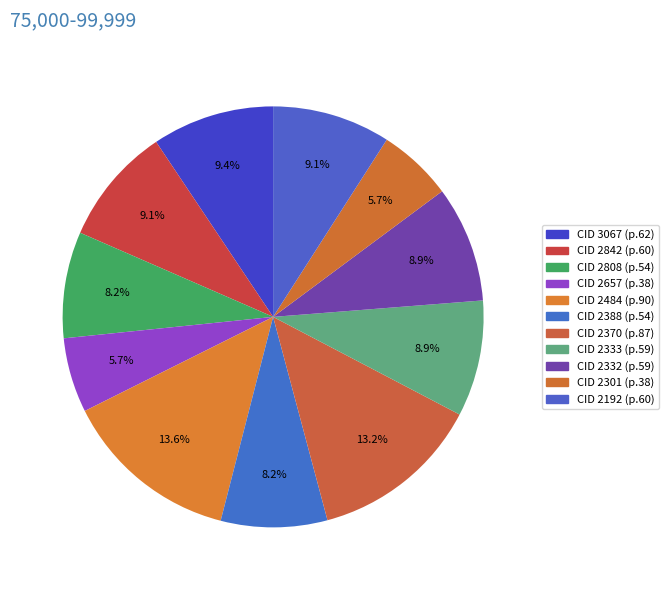

Which category has the smallest portion of the pie?

2657